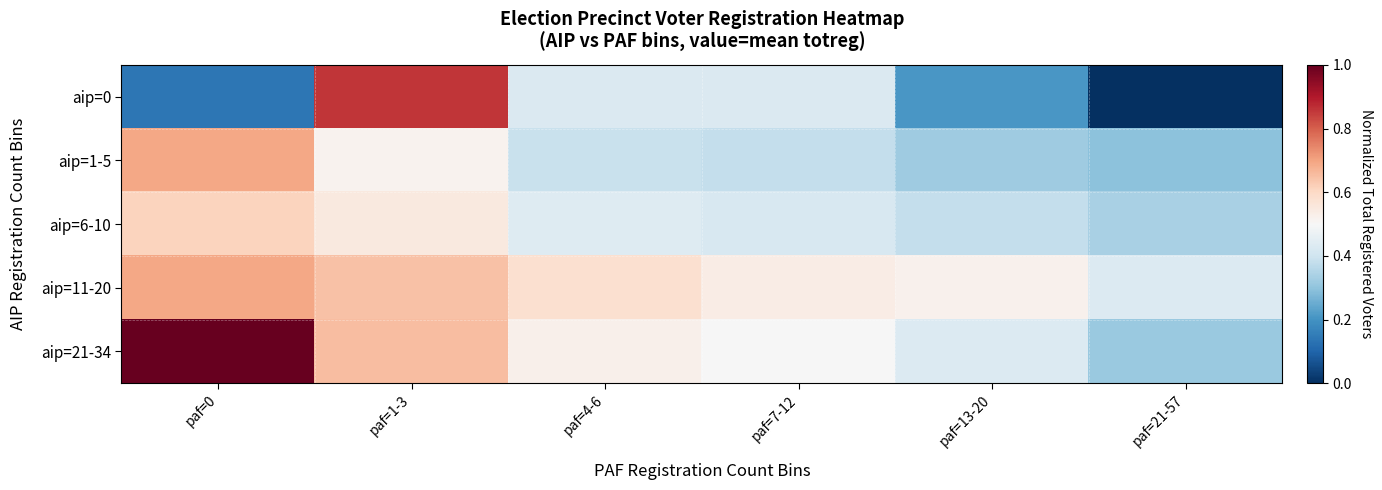

Reading left to right, transcribe all the data shown in this chart.

aip=0: paf=0=0.1	paf=1-3=0.9	paf=4-6=0.4	paf=7-12=0.4	paf=13-20=0.2	paf=21-57=0.0
aip=1-5: paf=0=0.7	paf=1-3=0.5	paf=4-6=0.4	paf=7-12=0.4	paf=13-20=0.3	paf=21-57=0.3
aip=6-10: paf=0=0.6	paf=1-3=0.6	paf=4-6=0.4	paf=7-12=0.4	paf=13-20=0.4	paf=21-57=0.3
aip=11-20: paf=0=0.7	paf=1-3=0.6	paf=4-6=0.6	paf=7-12=0.5	paf=13-20=0.5	paf=21-57=0.4
aip=21-34: paf=0=1.0	paf=1-3=0.7	paf=4-6=0.5	paf=7-12=0.5	paf=13-20=0.4	paf=21-57=0.3